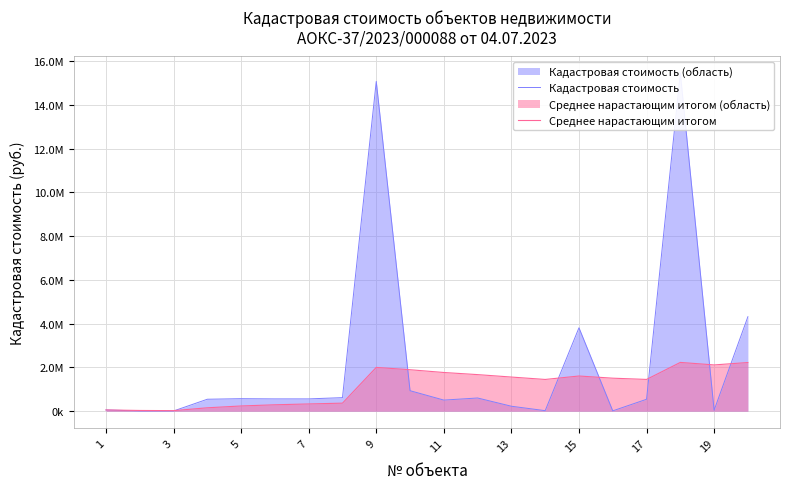

The Кадастровая стоимость series shows 938970.1 at 7. True or false?

False